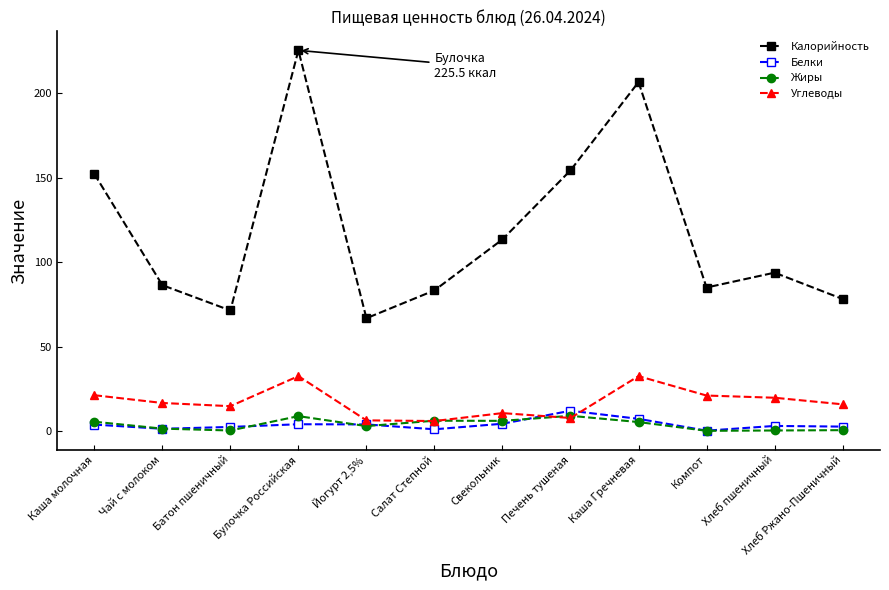

What is the label of the 6th point from the right?

Свекольник